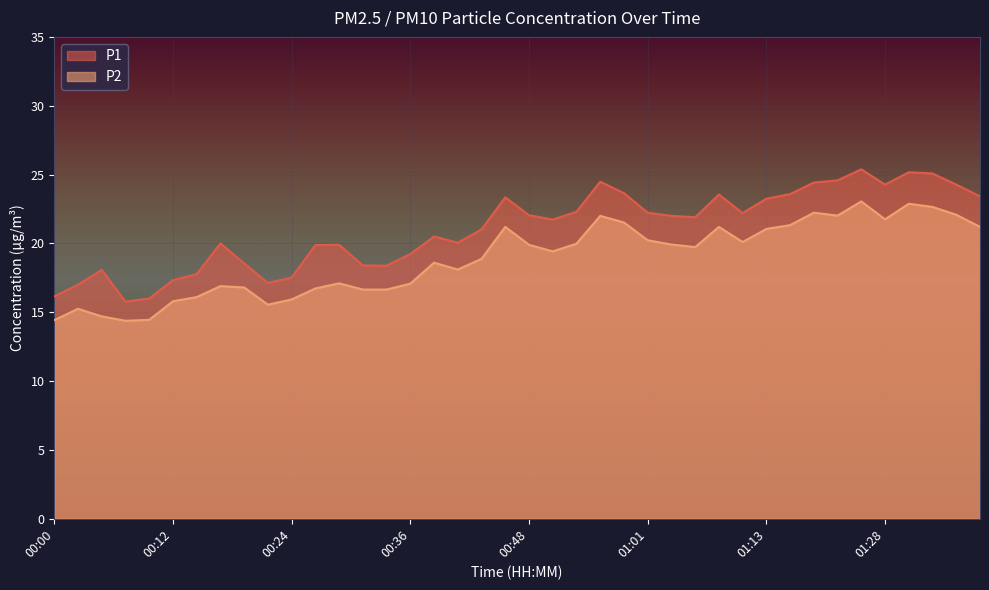

What is the difference between the P1 values at 00:17 and 00:48?

2.1